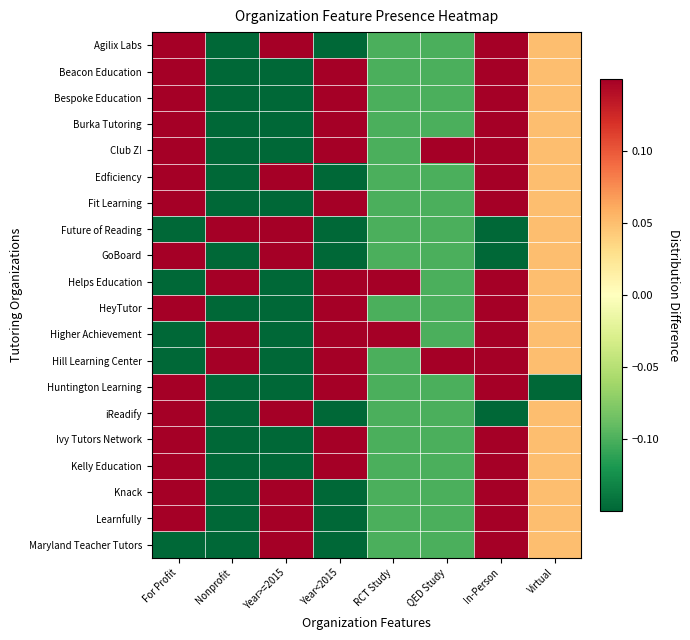

Count the number of categories in the chart.

8